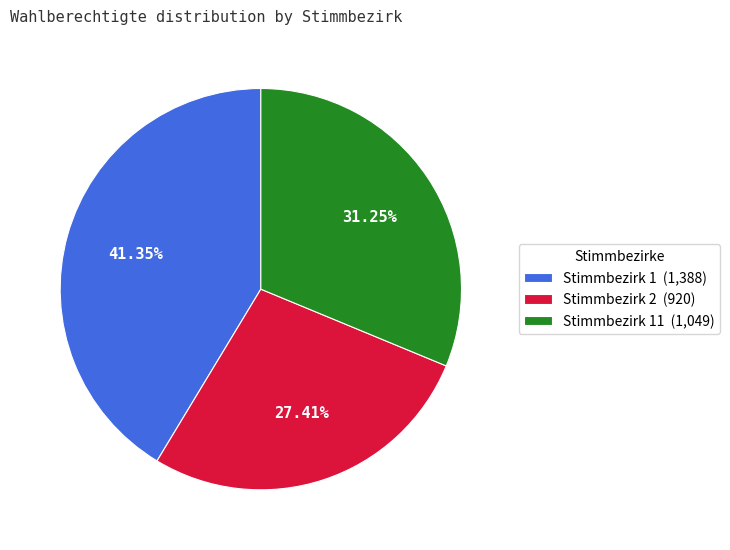

Which has a higher value, Stimmbezirk 1 (1,388) or Stimmbezirk 2 (920)?

Stimmbezirk 1 (1,388)